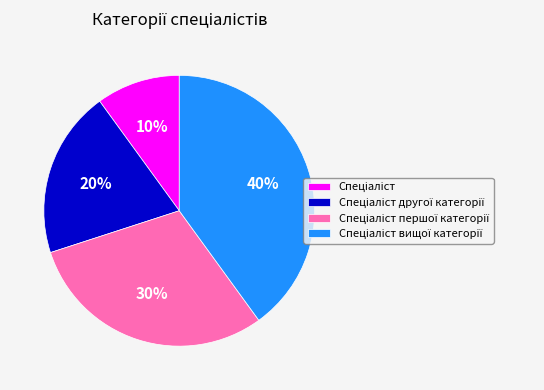

Is there any slice that represents more than half of the pie?

No